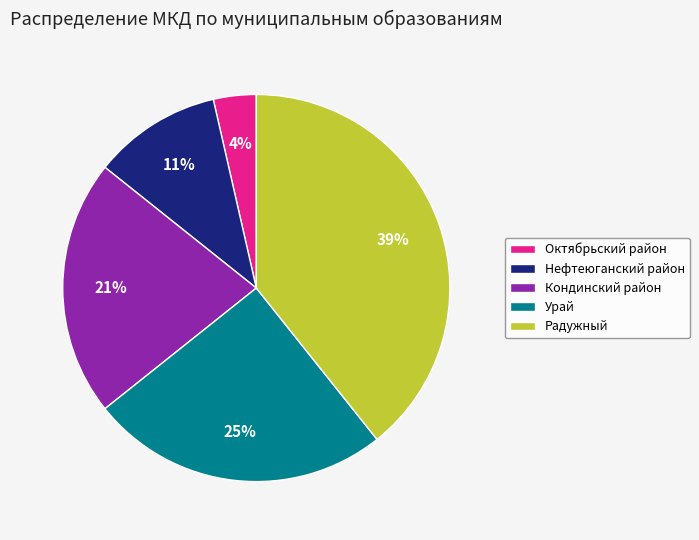

Is it true that Октябрьский район is 4% of the pie?

True